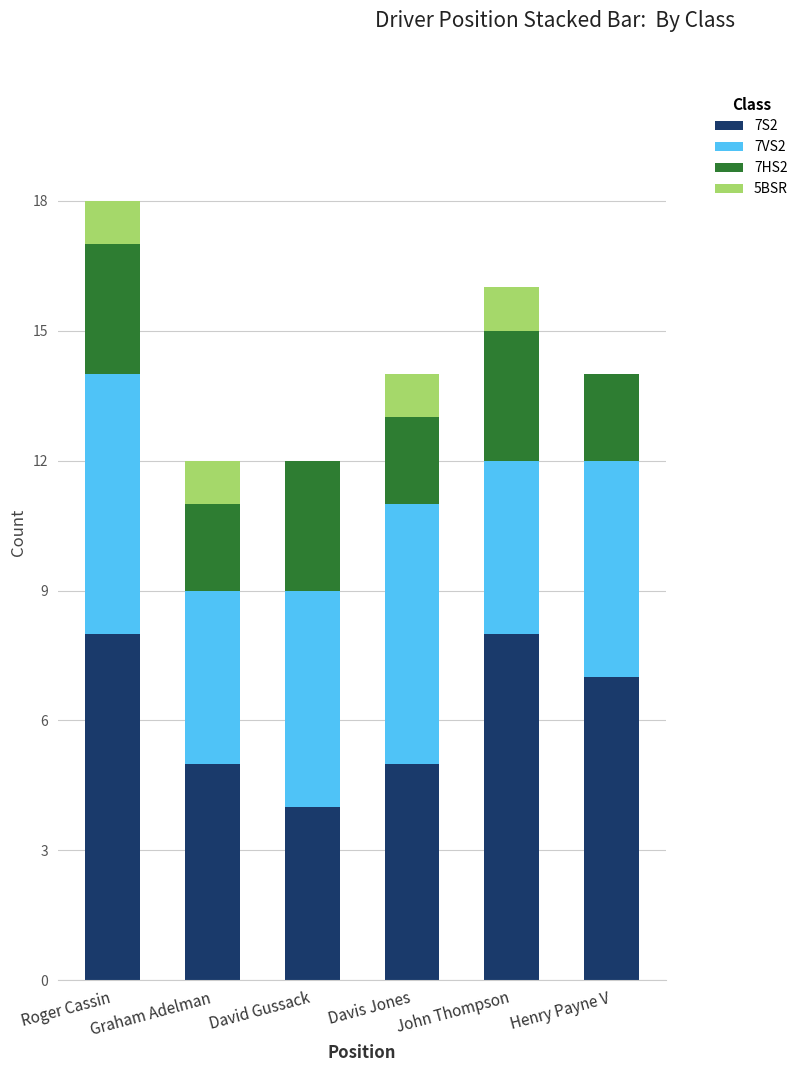

How many distinct data groups are displayed?

4